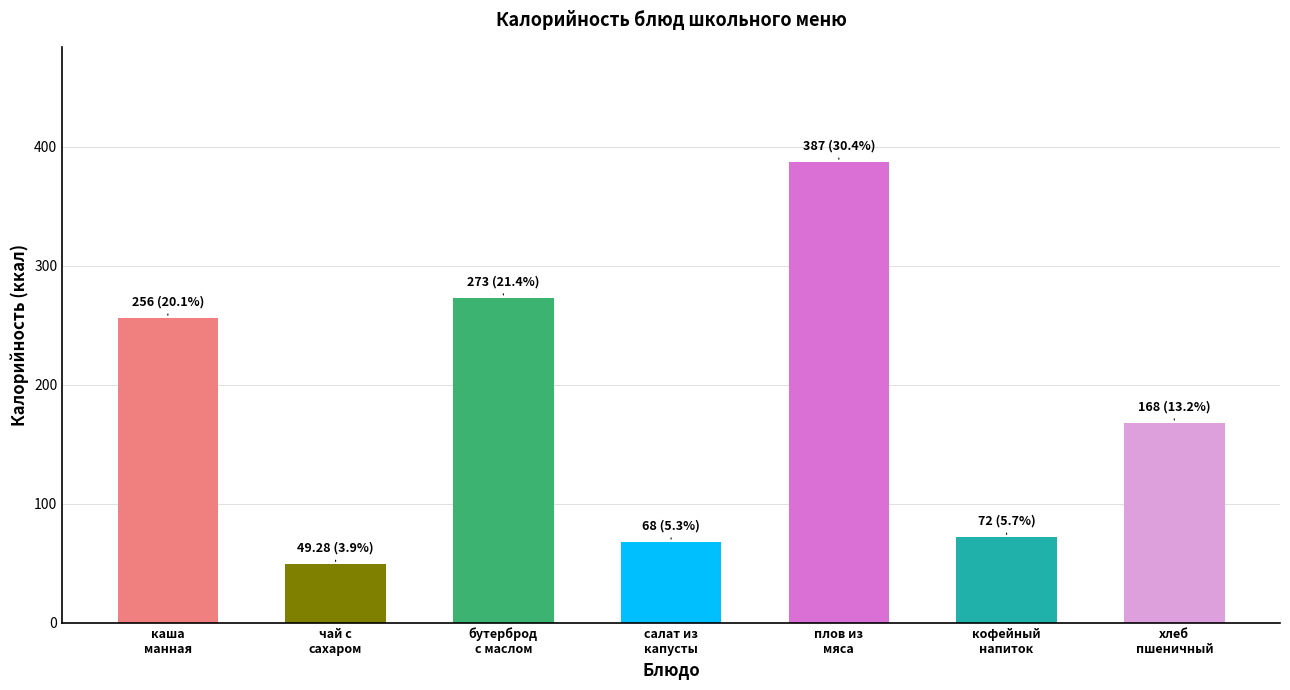

What position from the left is салат из
капусты?

4